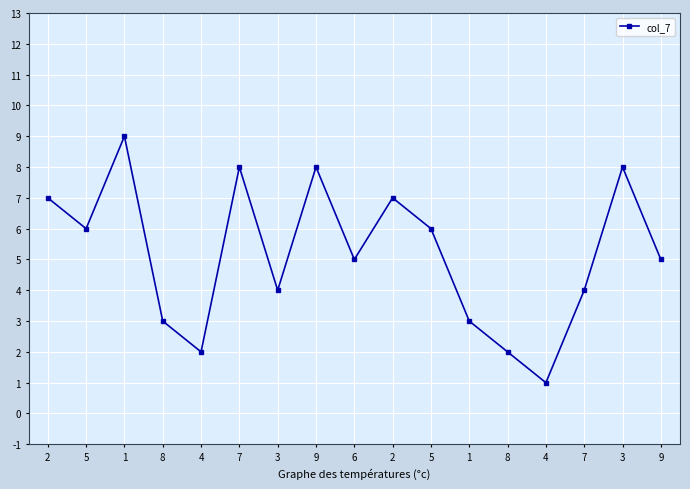

How many lines are shown in the chart?

1